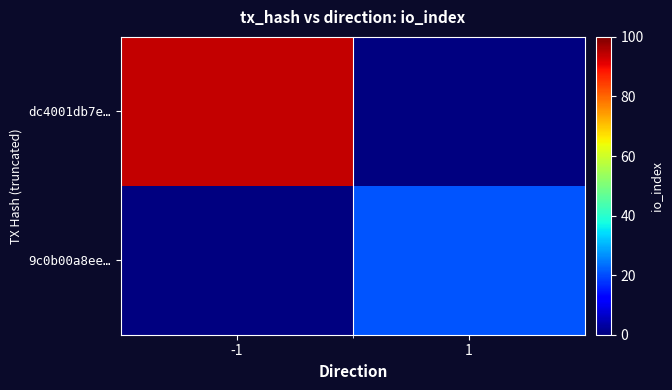

At -1, list the series in order from smallest to largest.

9c0b00a8ee…, dc4001db7e…